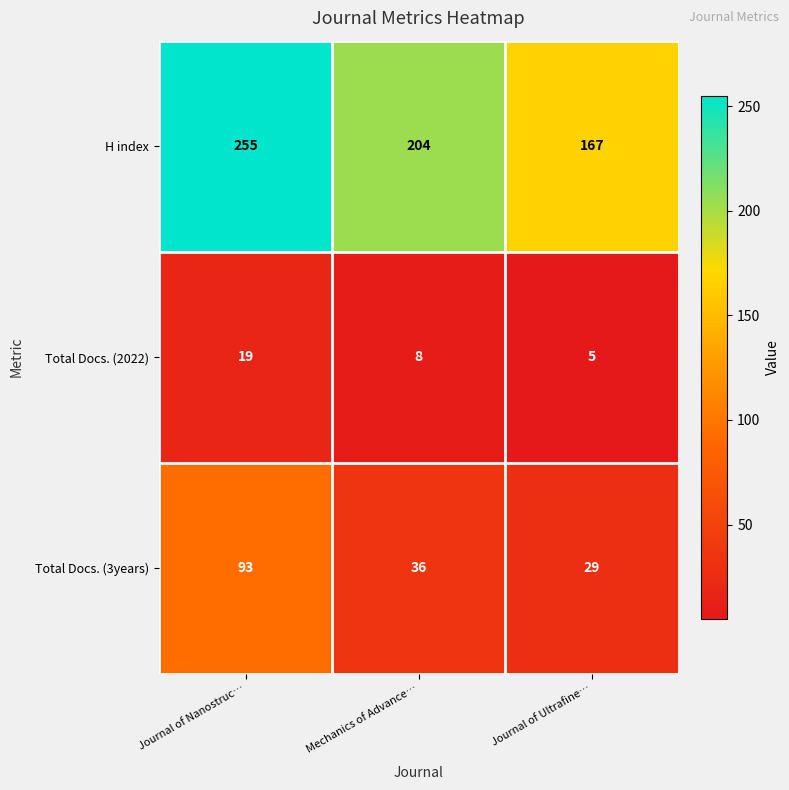

What is the total value across all series at Journal of Ultrafine…?

201